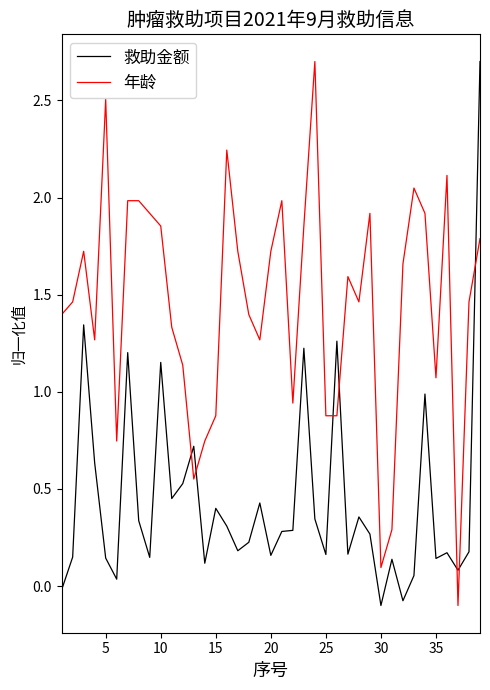

How many times do 救助金额 and 年龄 cross each other?

7